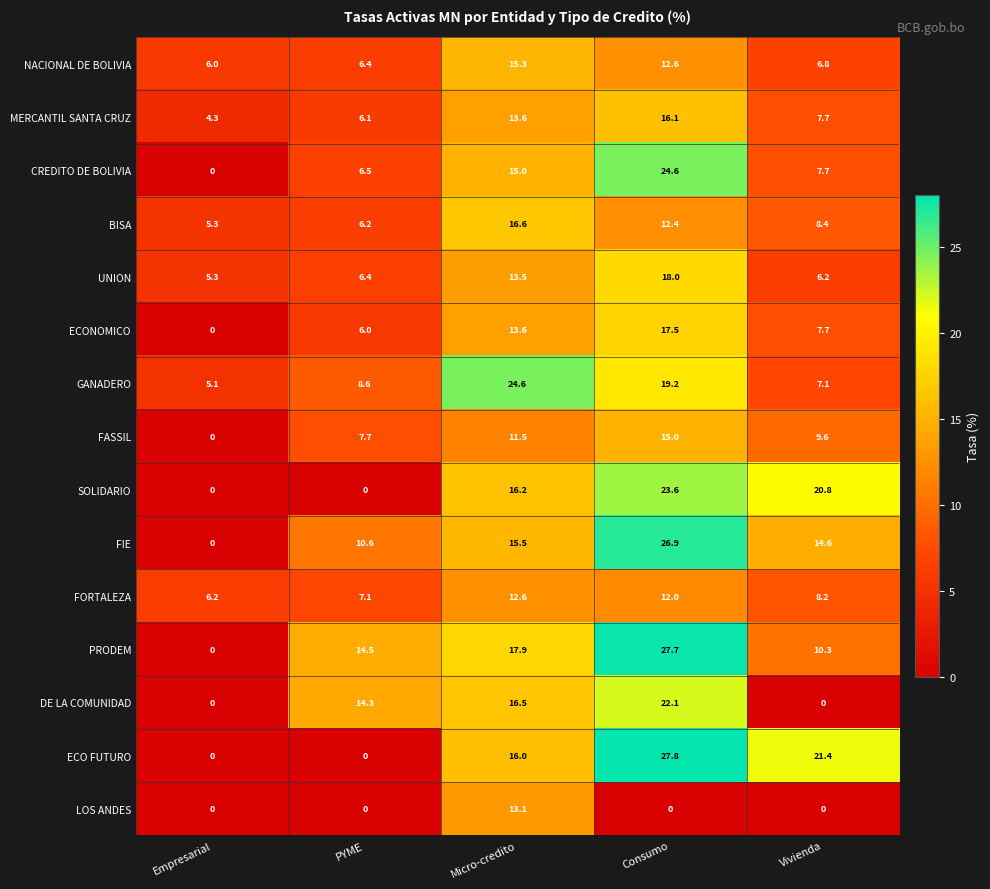

Rank the categories by CREDITO DE BOLIVIA value from highest to lowest.

Consumo, Micro-credito, Vivienda, PYME, Empresarial